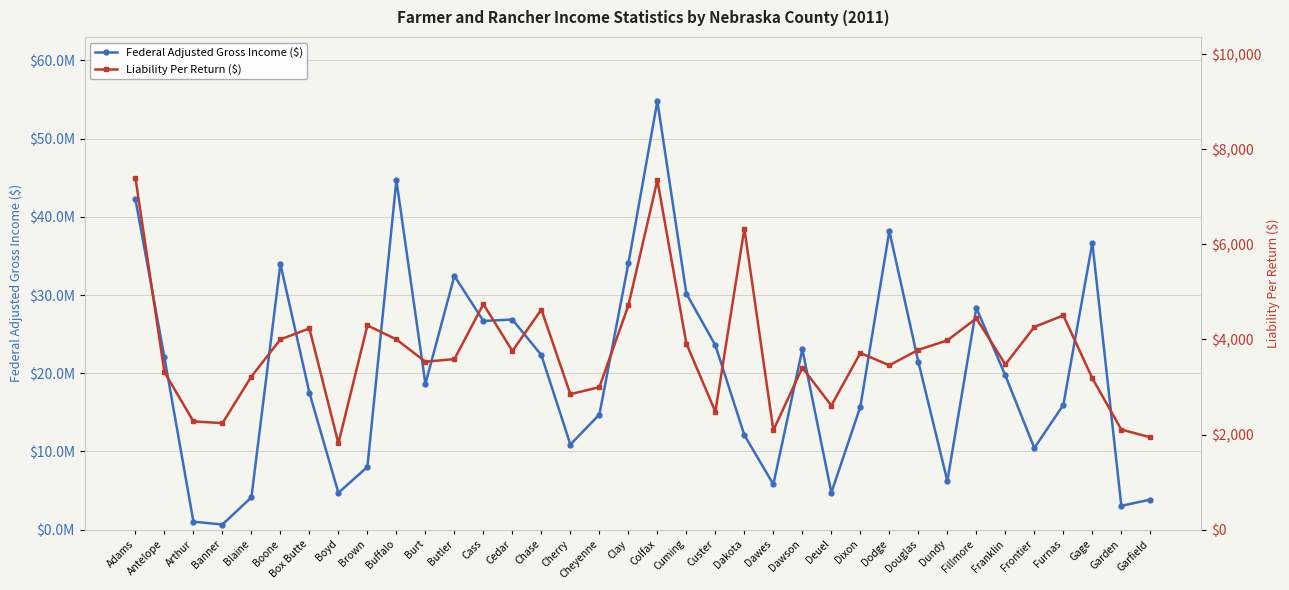

Is it true that Liability Per Return ($) equals 3750.3 at Banner?

False